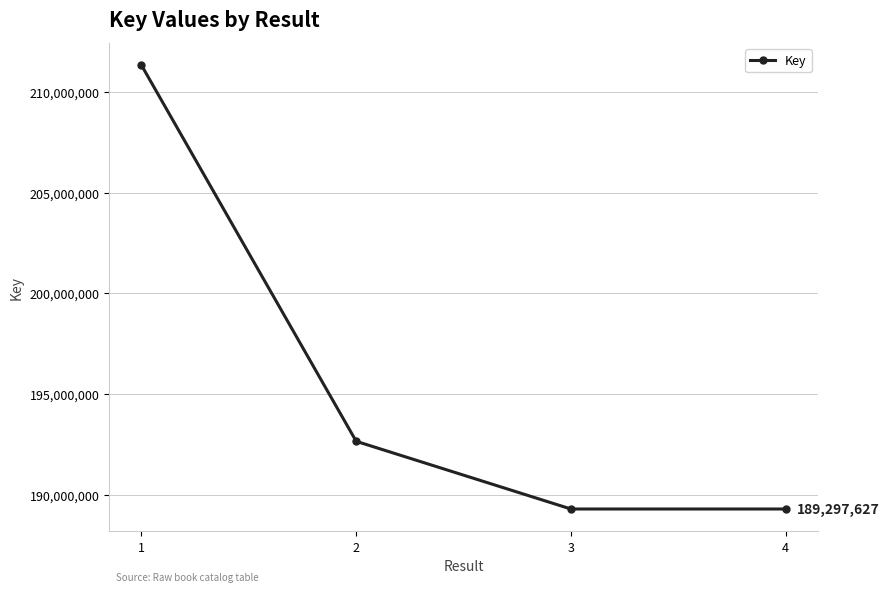

What is the average value?

195644710